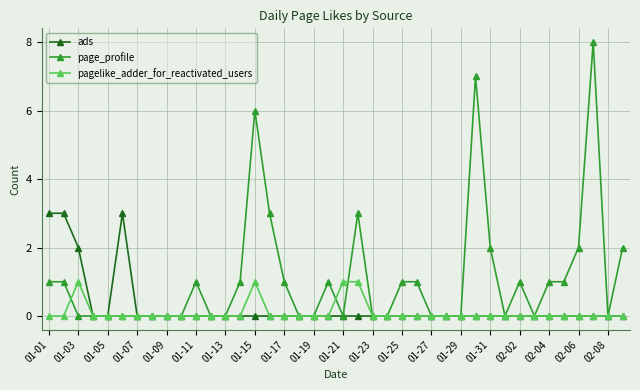

Count the number of data series in this chart.

3